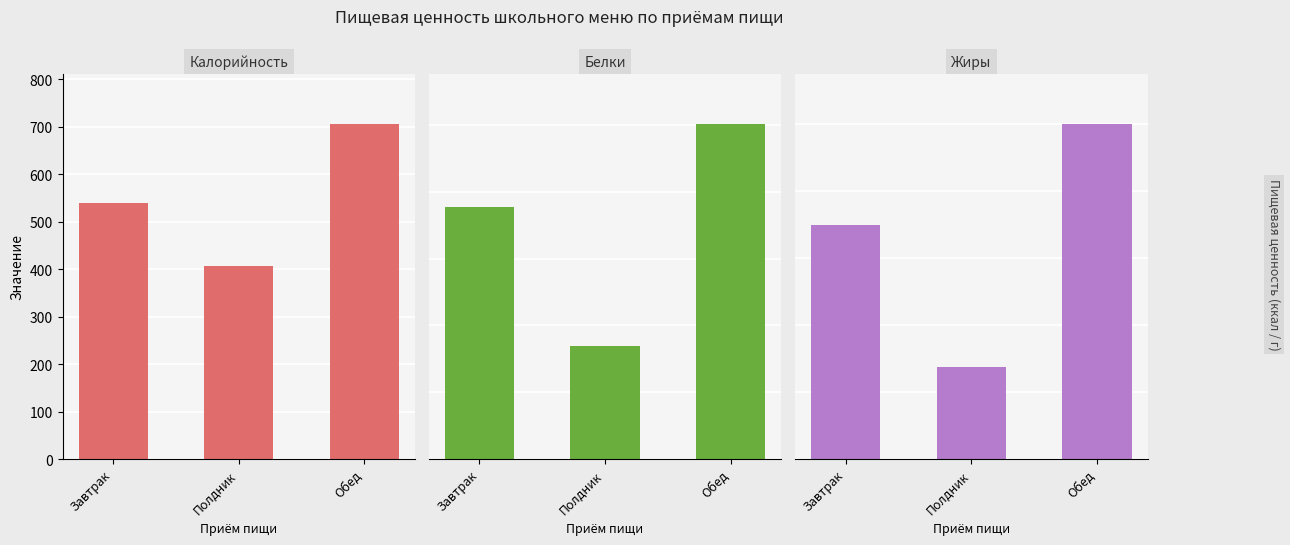

What position from the right is Обед?

1